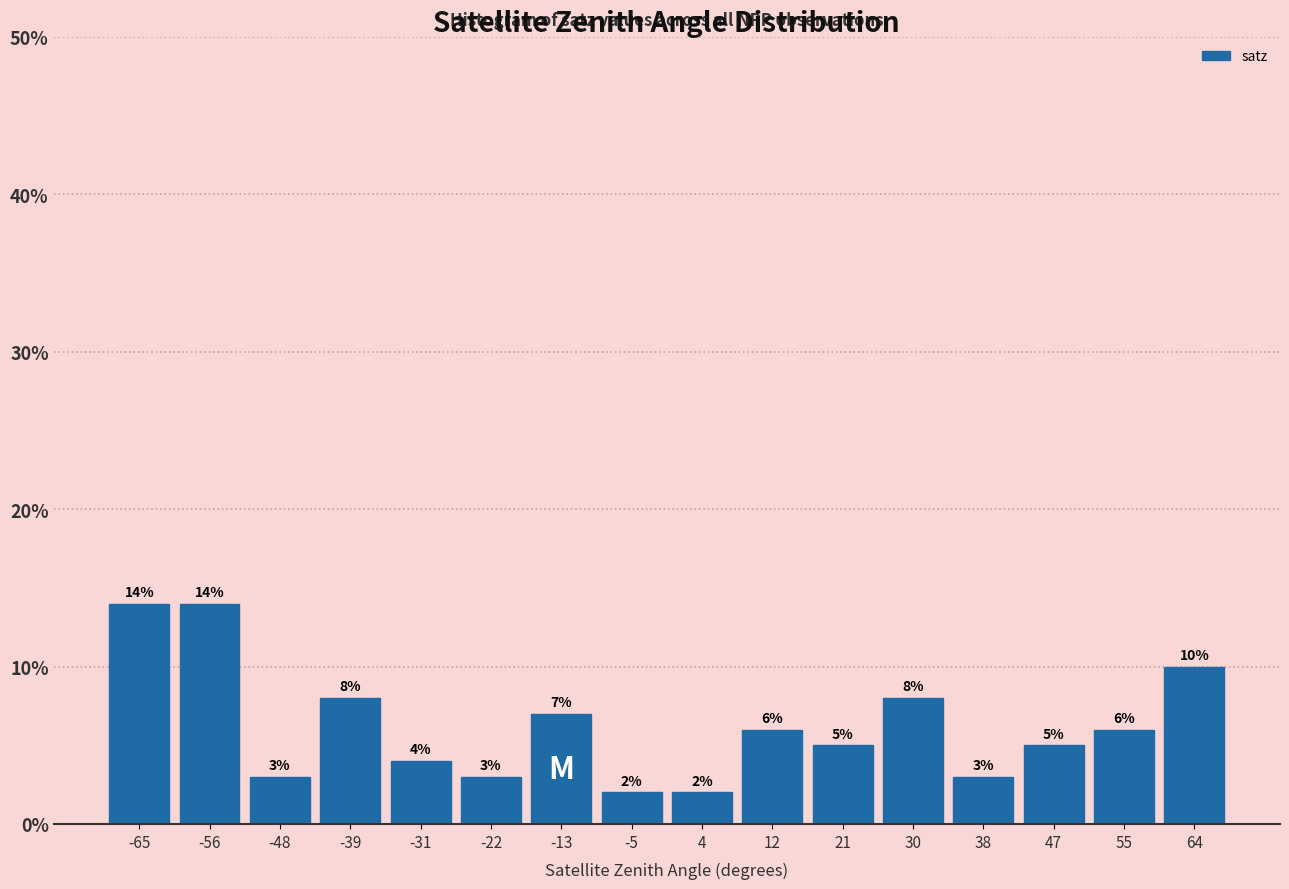

How tall is the bar that spans 60 to 68 on the x-axis? The bar edges are not printed on the chart, so give them approximately, as read against the axis.

10